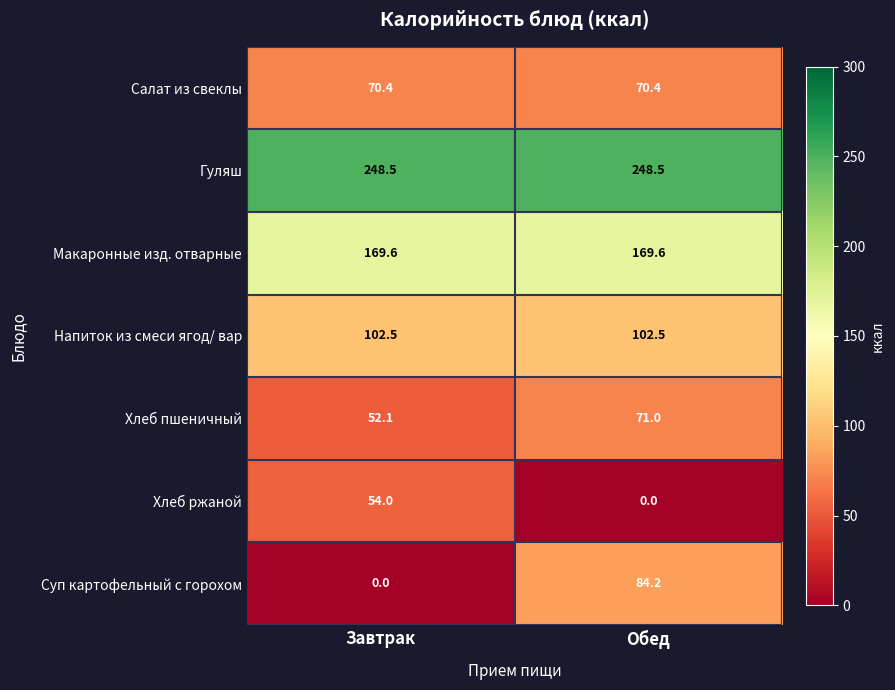

Reading right to left, list all the values displayed in this chart.

Салат из свеклы: 70.4	70.4
Гуляш: 248.5	248.5
Макаронные изд. отварные: 169.6	169.6
Напиток из смеси ягод/ вар: 102.5	102.5
Хлеб пшеничный: 71.0	52.1
Хлеб ржаной: 0.0	54.0
Суп картофельный с горохом: 84.2	0.0